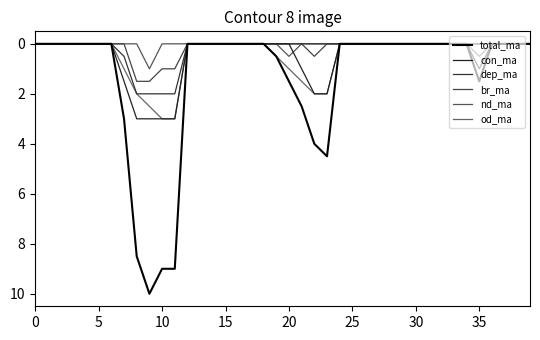

Does the chart display data point markers on the line(s)?

No